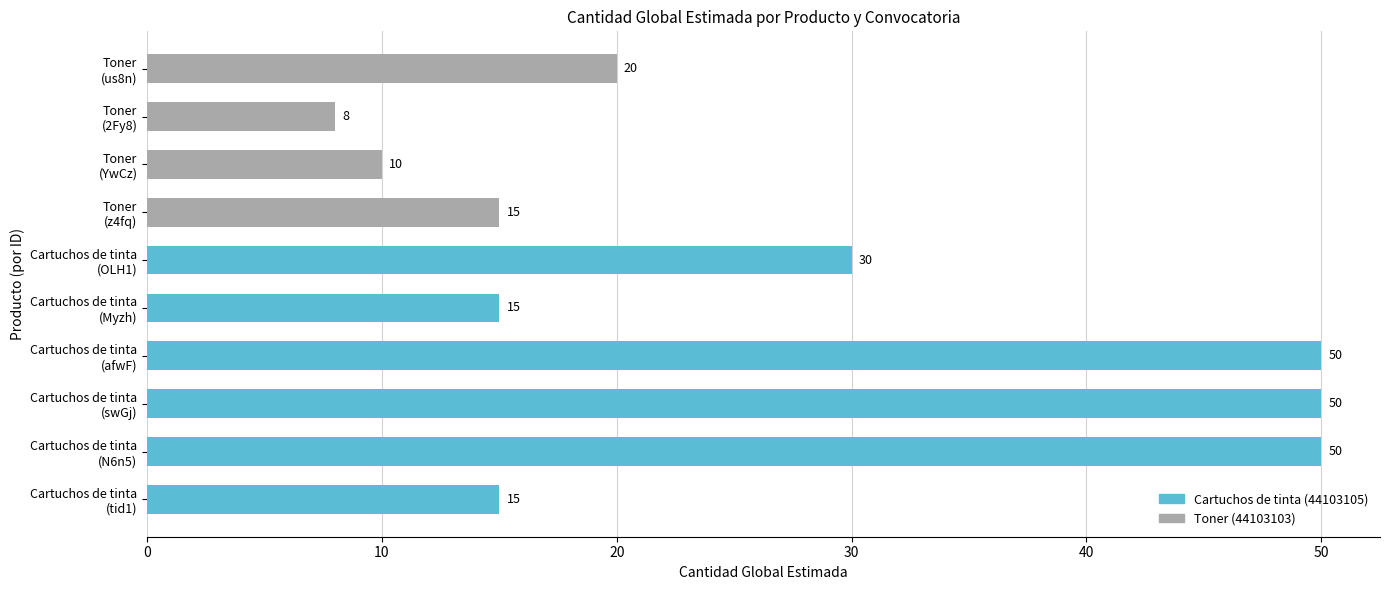

Count the number of data series in this chart.

1